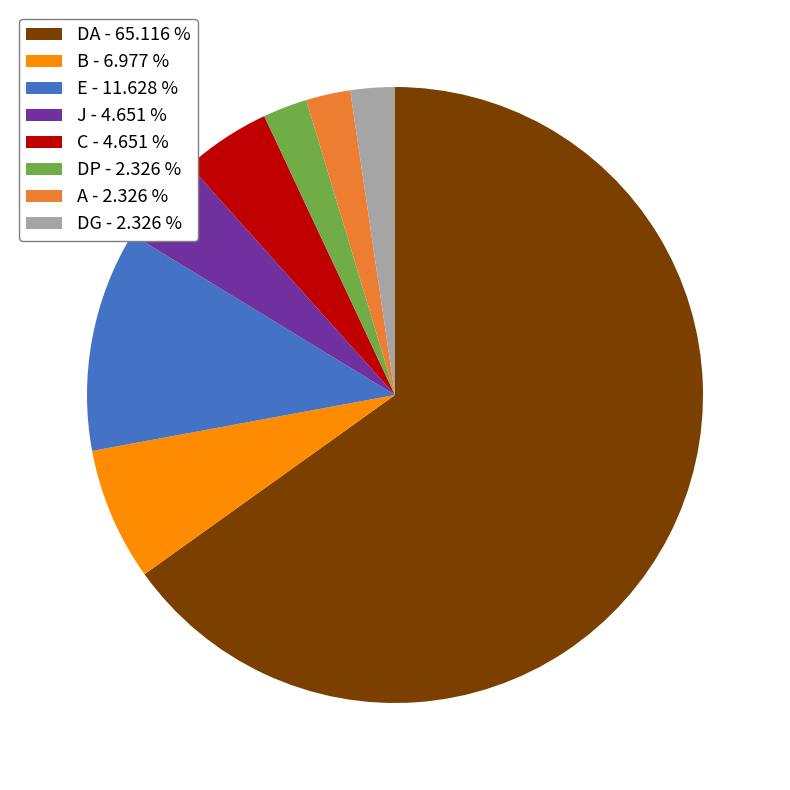

Approximately how many times larger is the value at C - 4.651 % compared to J - 4.651 %?

1.0